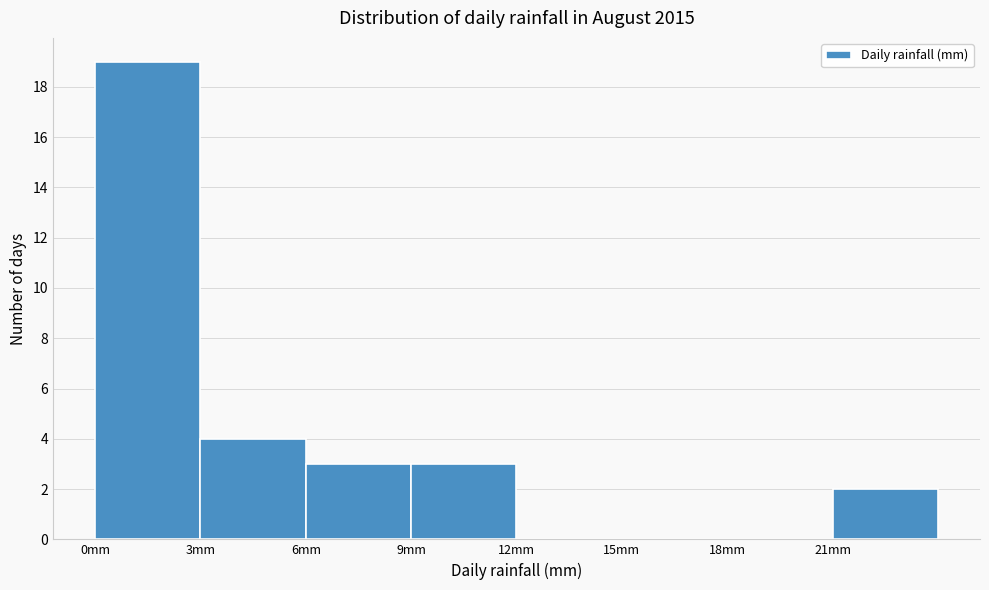

Reading left to right, transcribe this chart: for each bar, give the range it covers on the x-axis and its height. The values are not printed on the chart, so give them approximately, as read against the axis.

0 to 3: 19
3 to 6: 4
6 to 9: 3
9 to 12: 3
12 to 15: 0
15 to 18: 0
18 to 21: 0
21 to 24: 2